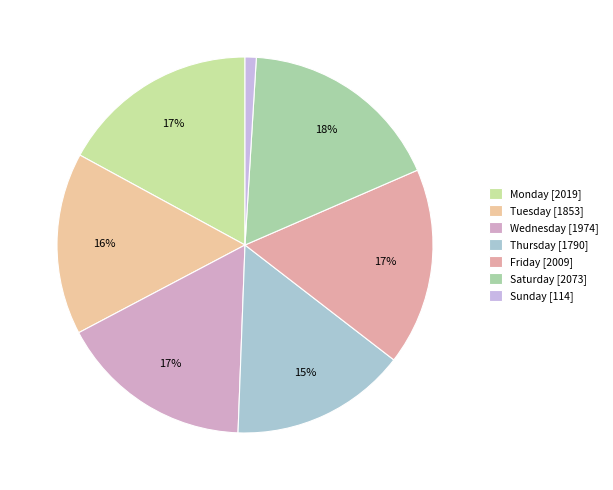

To the nearest percent, what portion does Friday represent?

17%